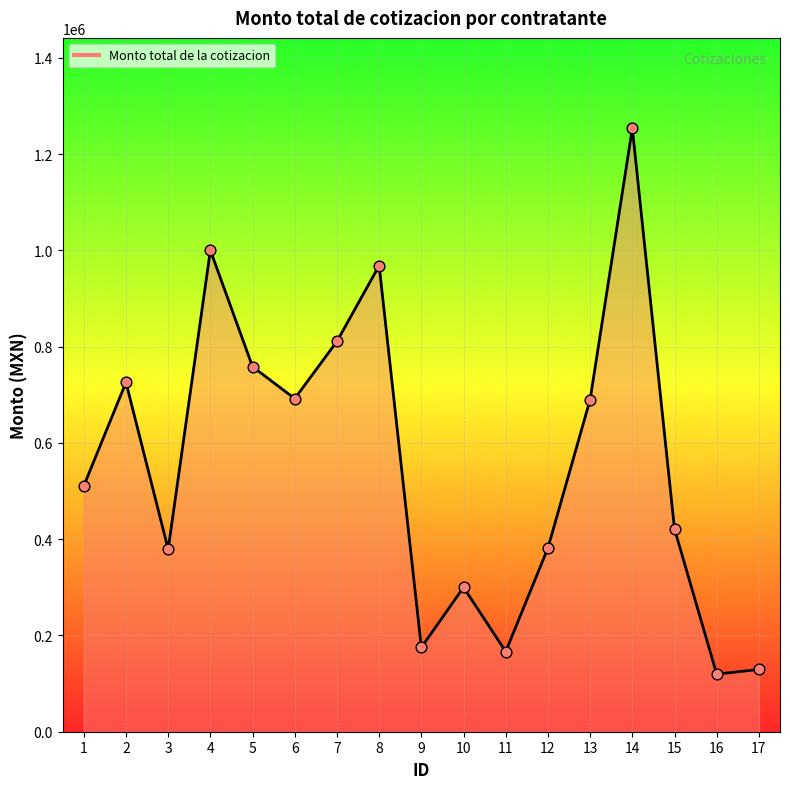

What is the change in value from 4 to 16?

-880383.4